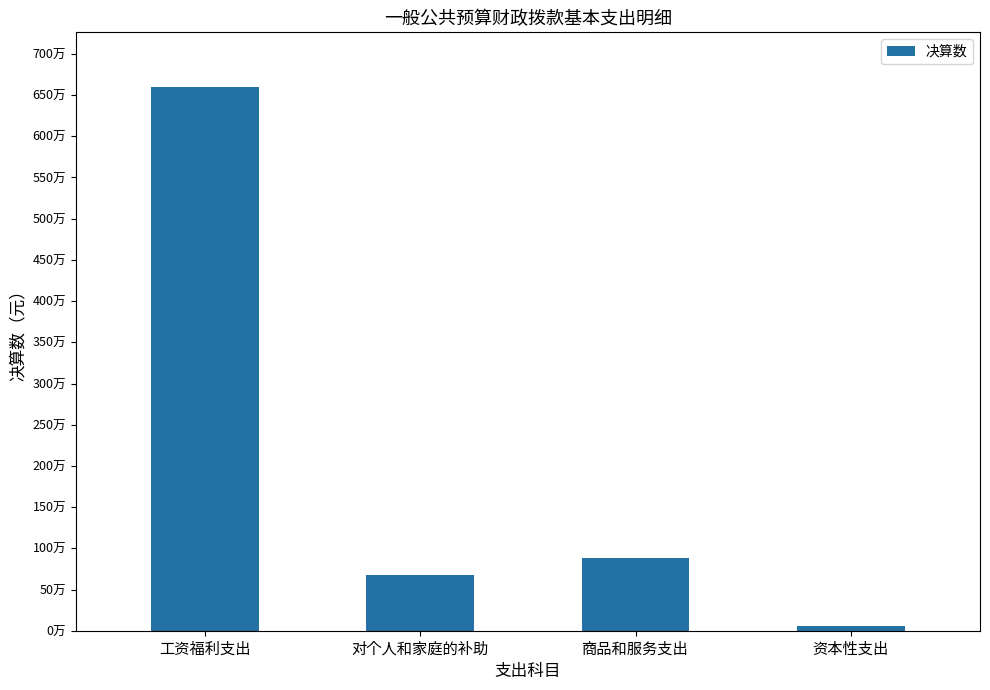

What is the sum of the values at 工资福利支出 and 对个人和家庭的补助?

7283076.0